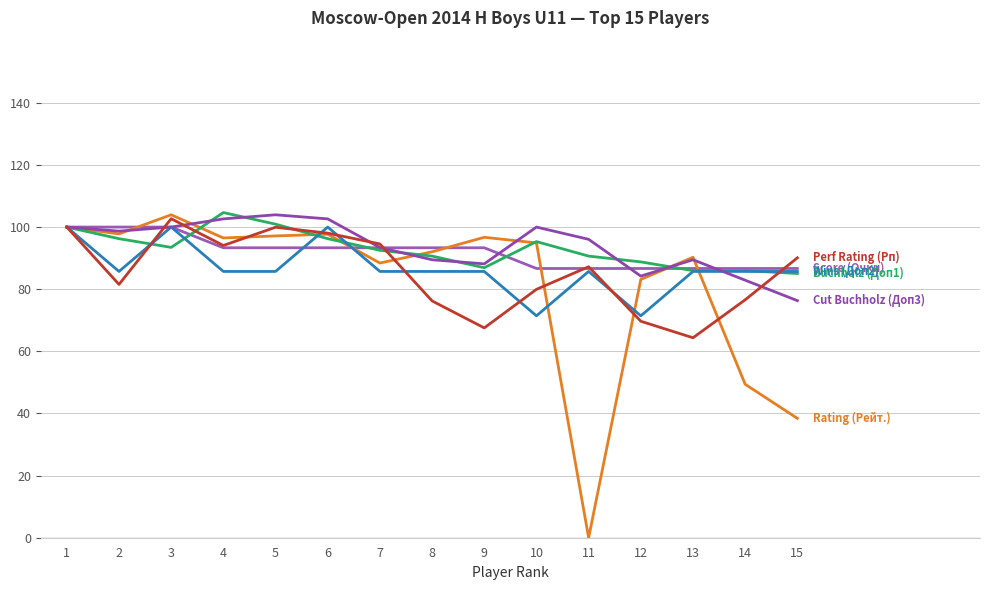

Does the chart display data point markers on the line(s)?

No